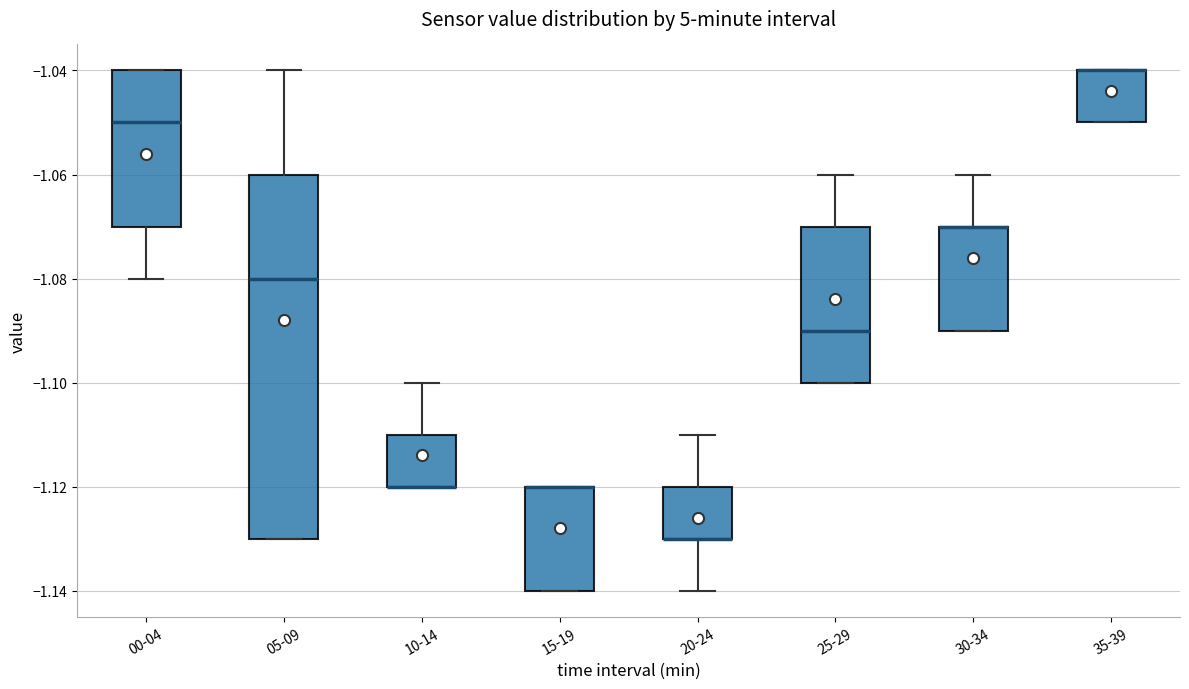

Reading left to right, transcribe this box plot: for each box, give where its median line is, the range the box spans, and where its two whiskers end, as read against the y-axis. The values are not printed on the chart, so give them approximately, as read against the axis.

00-04: median -1.05, box -1.07 to -1.04, whiskers -1.08 to -1.04
05-09: median -1.08, box -1.13 to -1.06, whiskers -1.13 to -1.04
10-14: median -1.12 (drawn on the box's lower edge), box -1.12 to -1.11, whiskers -1.12 to -1.10
15-19: median -1.12 (drawn on the box's upper edge), box -1.14 to -1.12, whiskers -1.14 to -1.12
20-24: median -1.13 (drawn on the box's lower edge), box -1.13 to -1.12, whiskers -1.14 to -1.11
25-29: median -1.09, box -1.10 to -1.07, whiskers -1.10 to -1.06
30-34: median -1.07 (drawn on the box's upper edge), box -1.09 to -1.07, whiskers -1.09 to -1.06
35-39: median -1.04 (drawn on the box's upper edge), box -1.05 to -1.04, whiskers -1.05 to -1.04